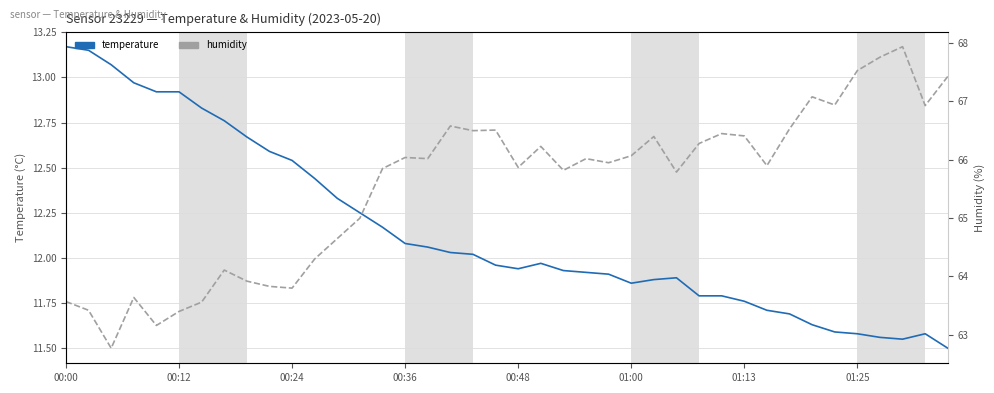

Does the chart display data point markers on the line(s)?

No